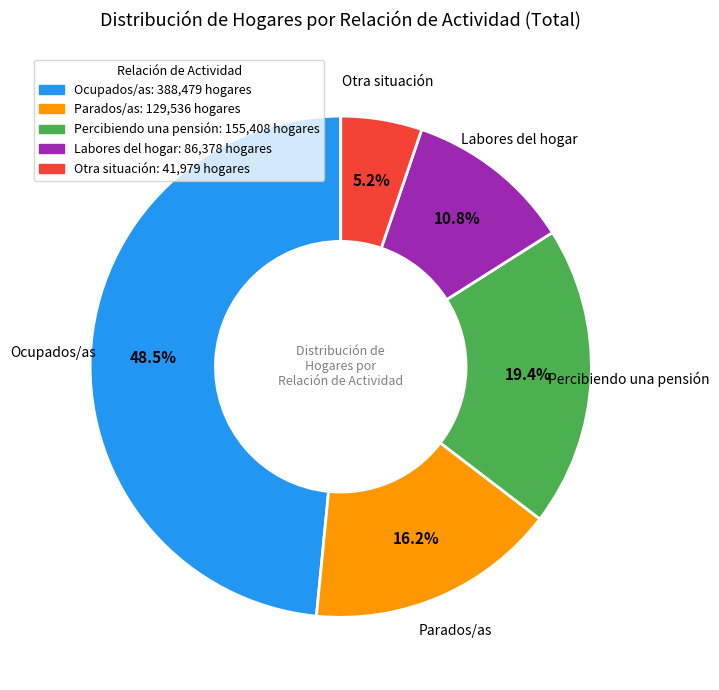

Which category has the biggest portion of the pie?

Ocupados/as